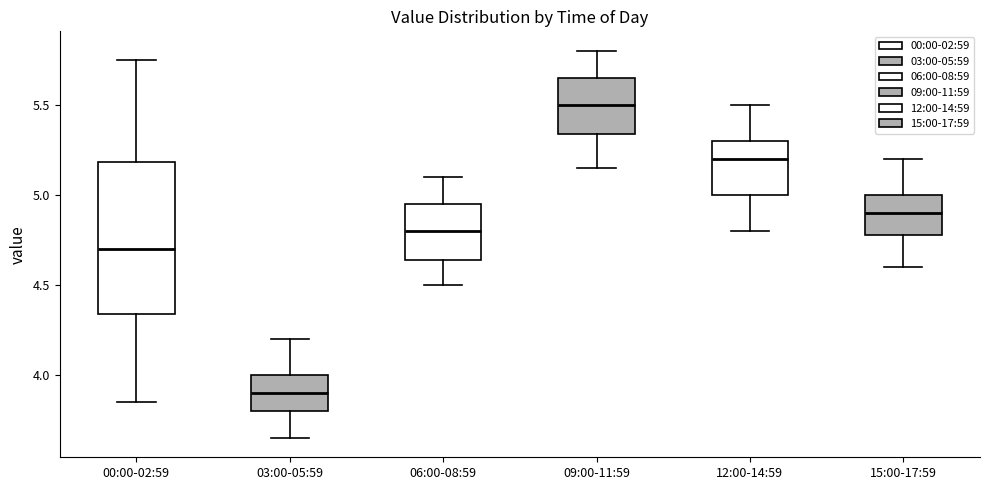

Which box has the lowest median line?

03:00-05:59